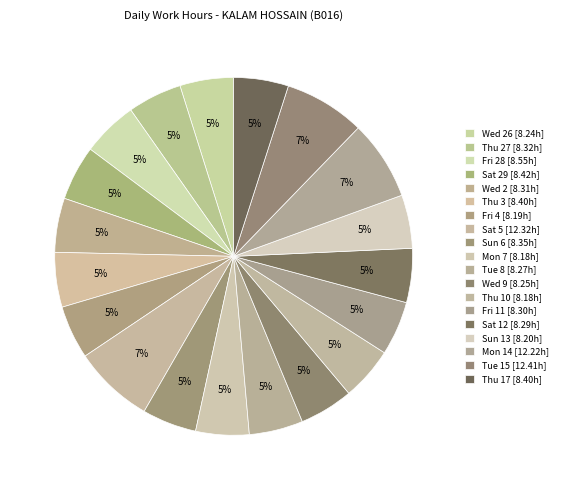

Which category has the biggest portion of the pie?

Tue 15